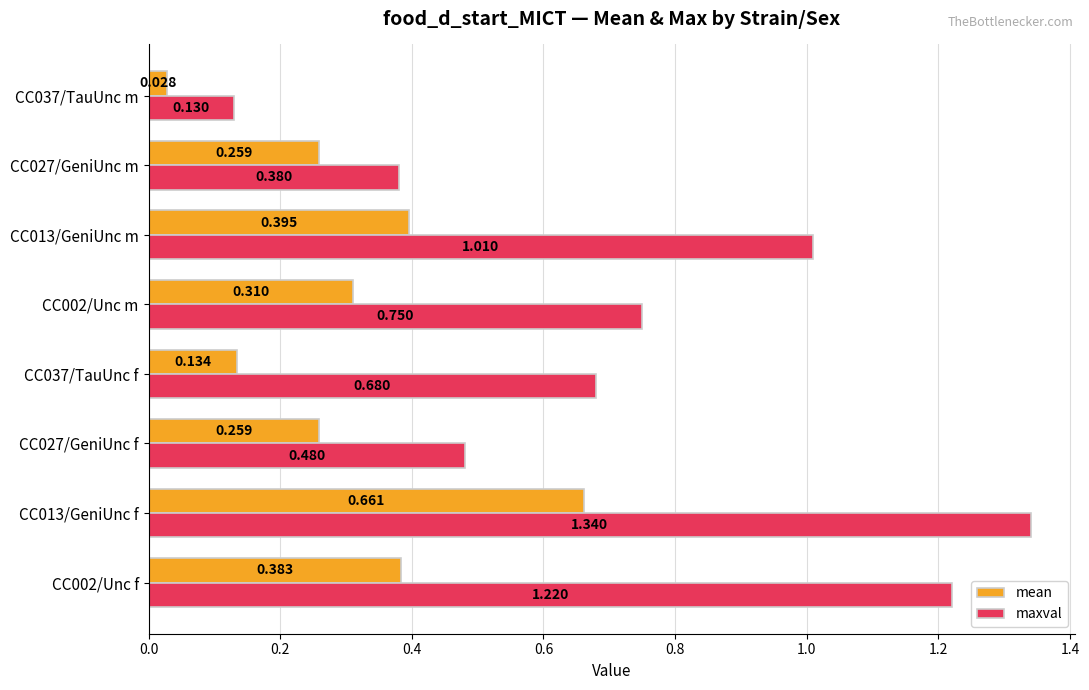

Which category has the highest value across all series?

CC013/GeniUnc f